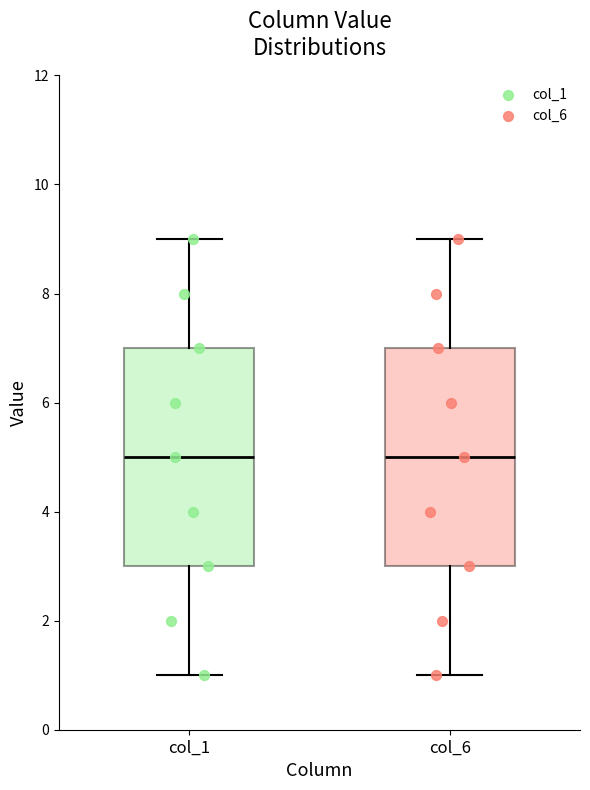

Reading left to right, transcribe this box plot: for each box, give where its median line is, the range the box spans, and where its two whiskers end, as read against the y-axis. The values are not printed on the chart, so give them approximately, as read against the axis.

col_1: median 5, box 3 to 7, whiskers 1 to 9
col_6: median 5, box 3 to 7, whiskers 1 to 9